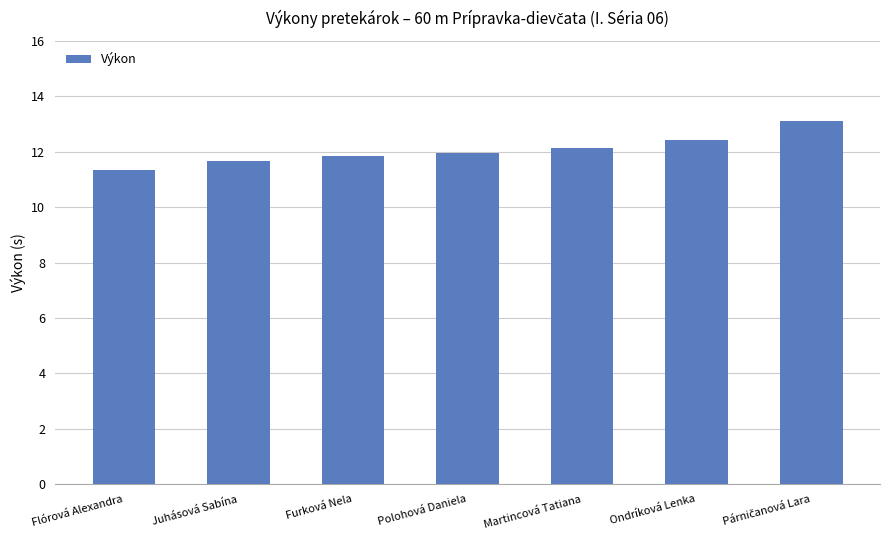

True or false: the data shows 7.7 at Furková Nela.

False